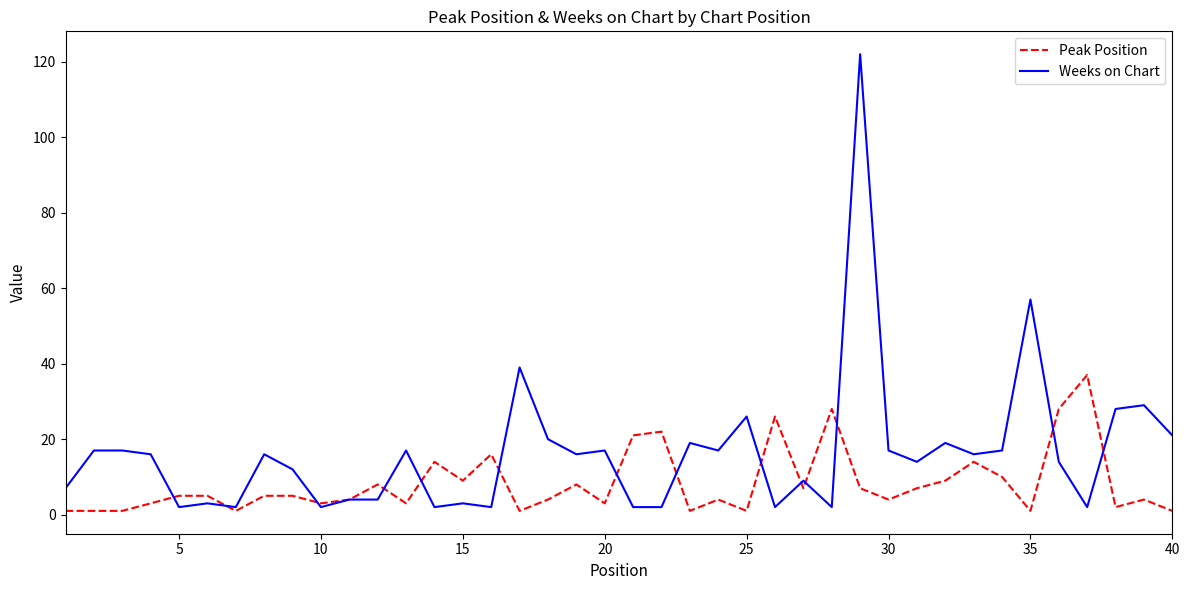

Which series has the largest total across all categories?

Weeks on Chart